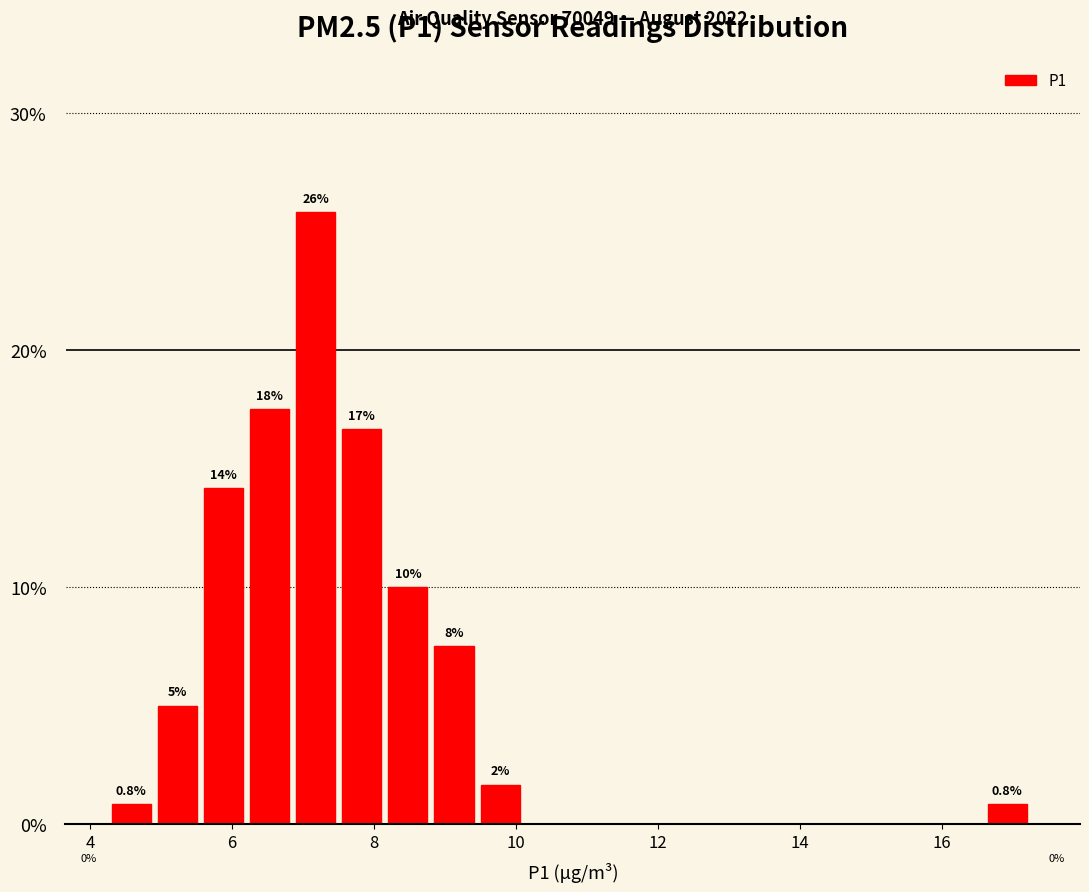

Read against the x-axis, roughly where is the centre of the tallest bar?

7.2